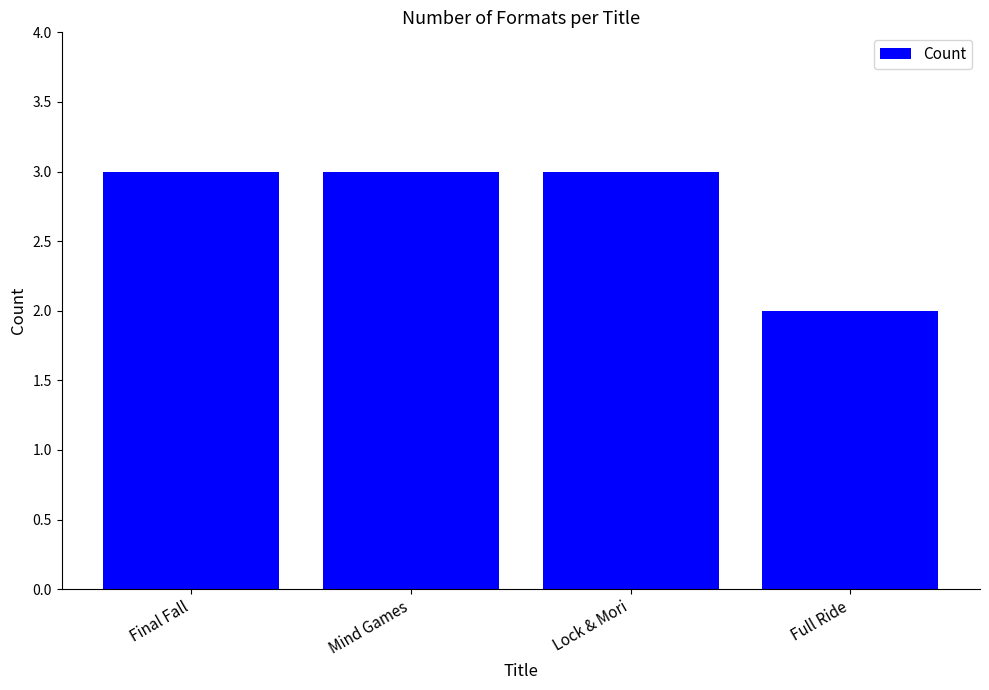

What is the label of the 2nd bar from the right?

Lock & Mori